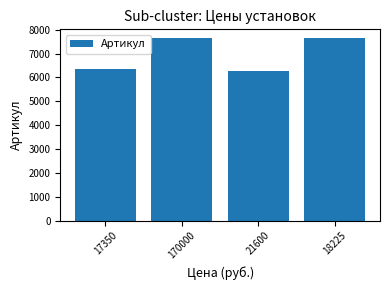

What is the maximum value shown in the chart?

7633